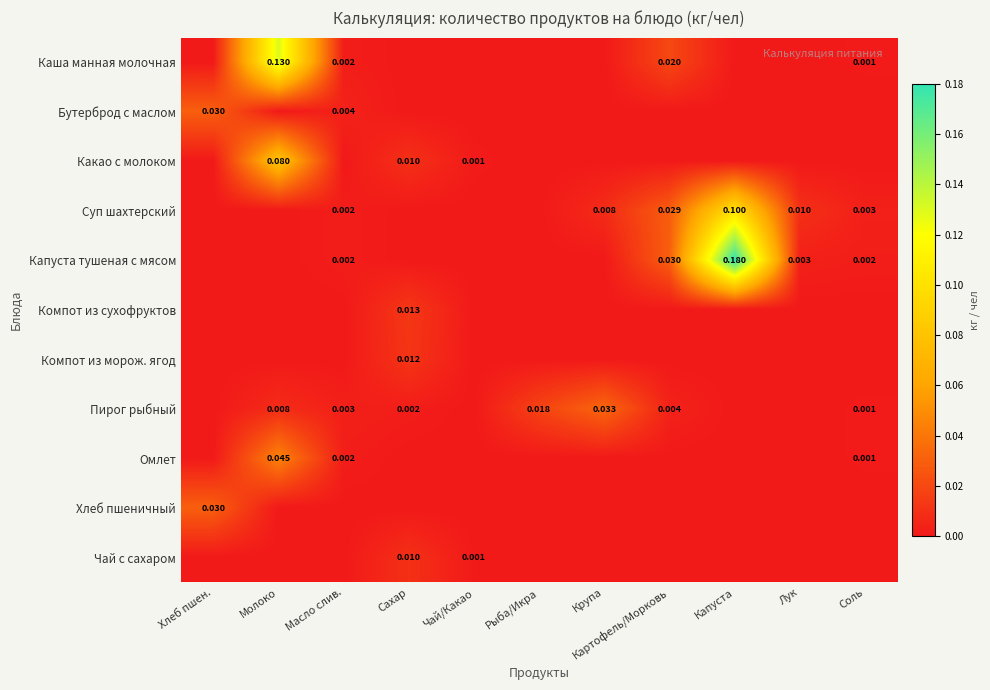

How many positive values does the Чай с сахаром series have?

2